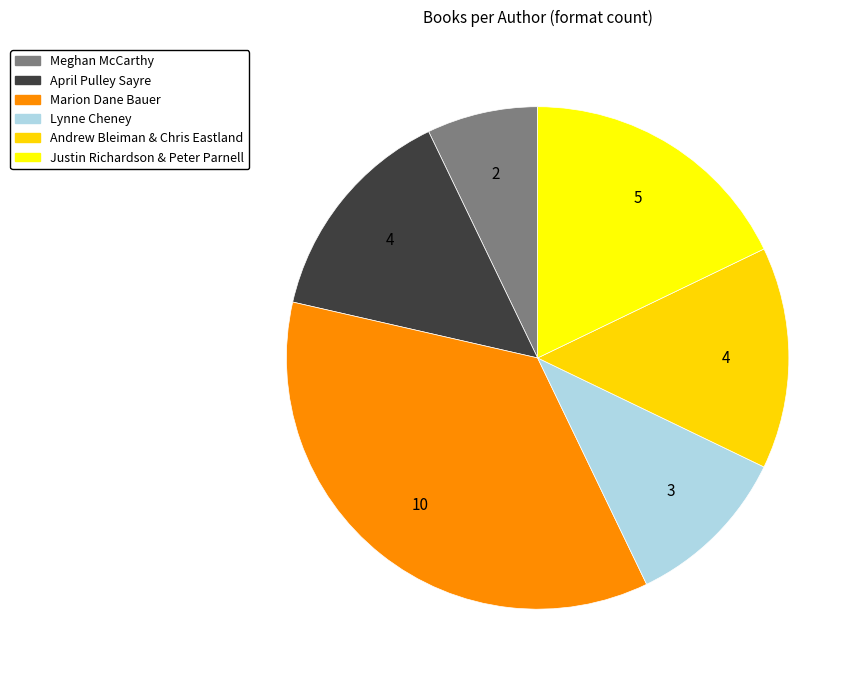

What is the smallest slice in the pie chart?

Meghan McCarthy